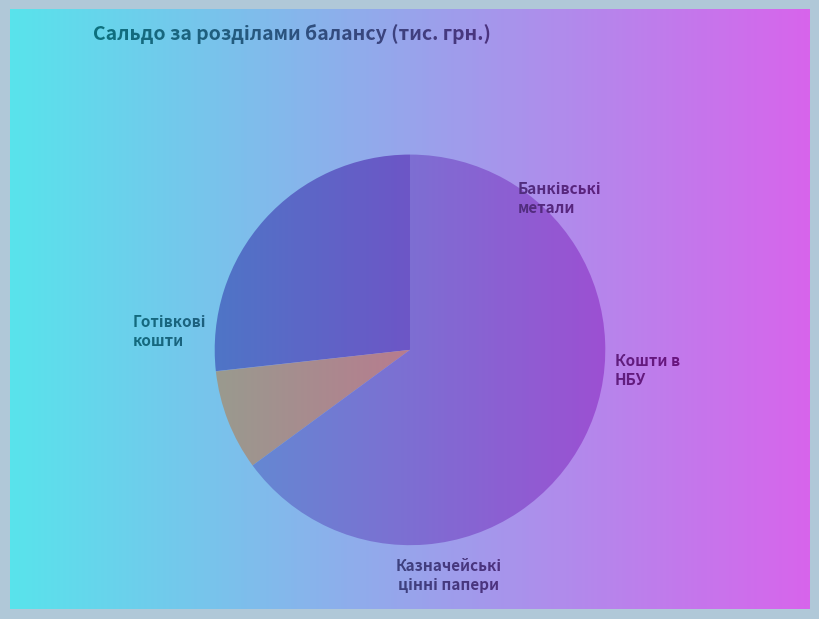

How many segments does this pie chart have?

4